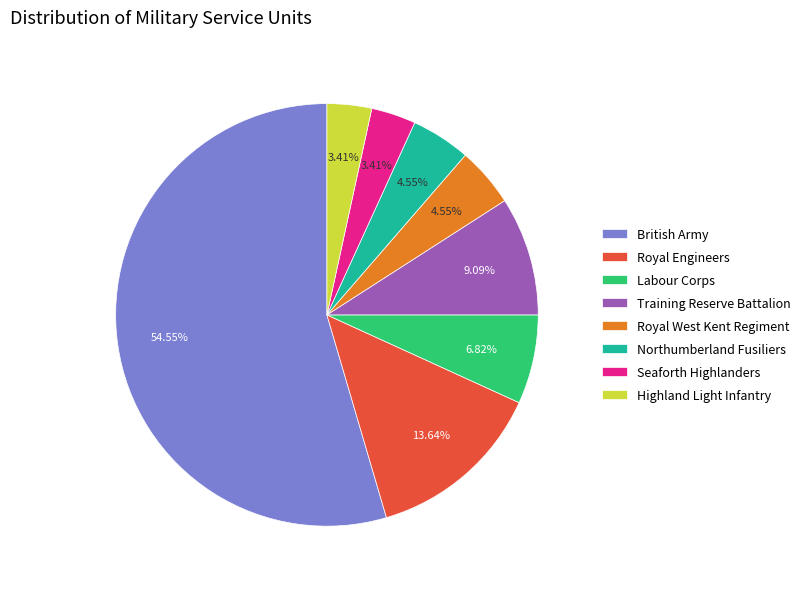

Which category accounts for the majority?

British Army